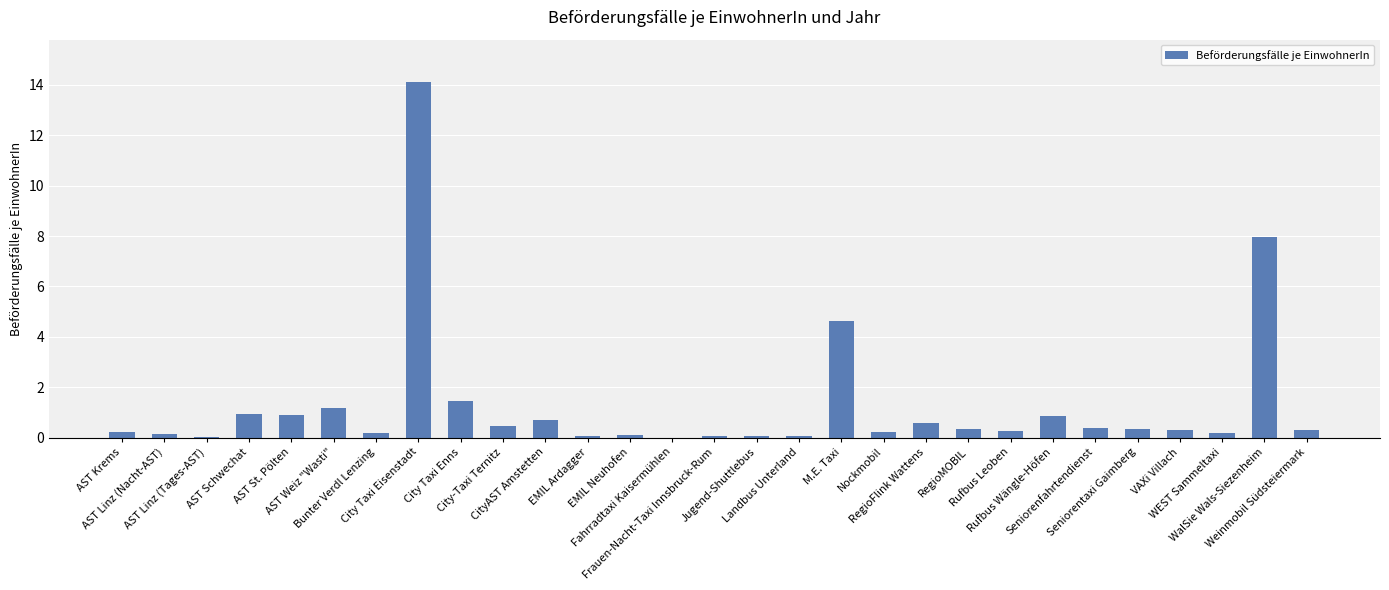

How many distinct data groups are displayed?

1